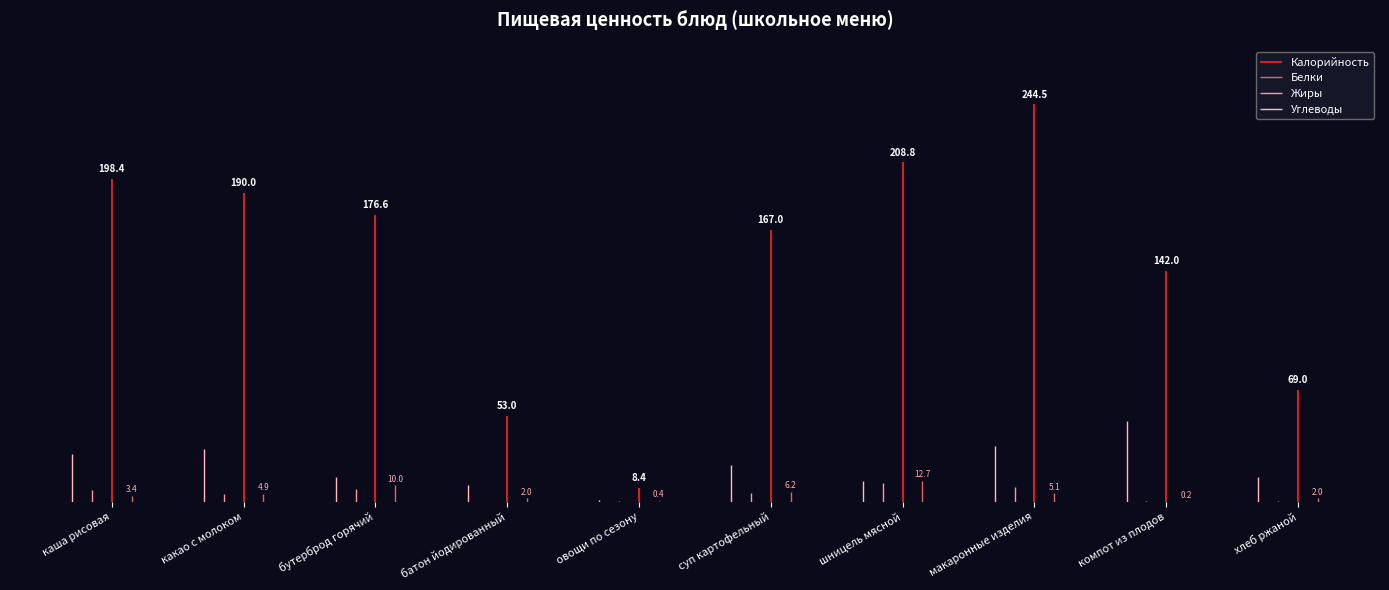

At how many categories does at least one series exceed 183?

4